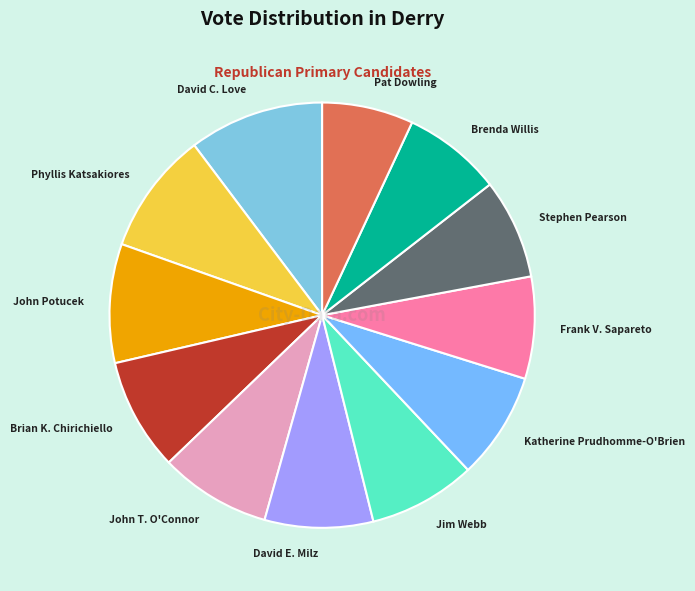

What is the smallest slice in the pie chart?

Pat Dowling